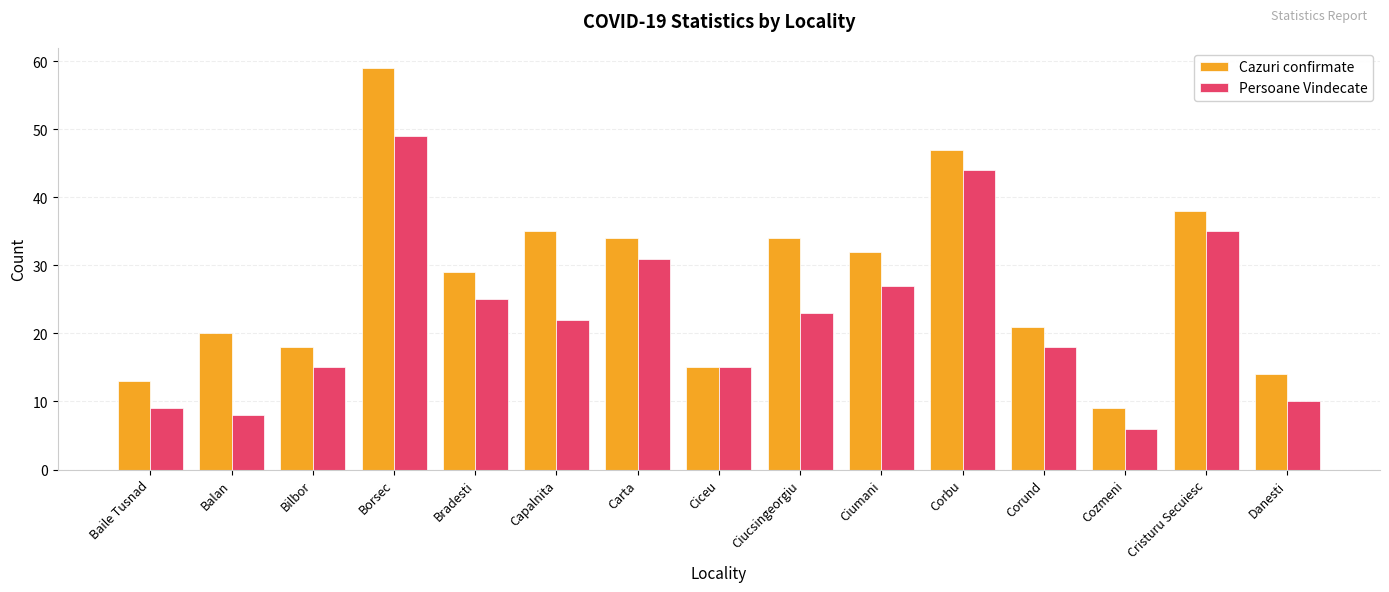

What is the difference between the highest and lowest values at Borsec?

10